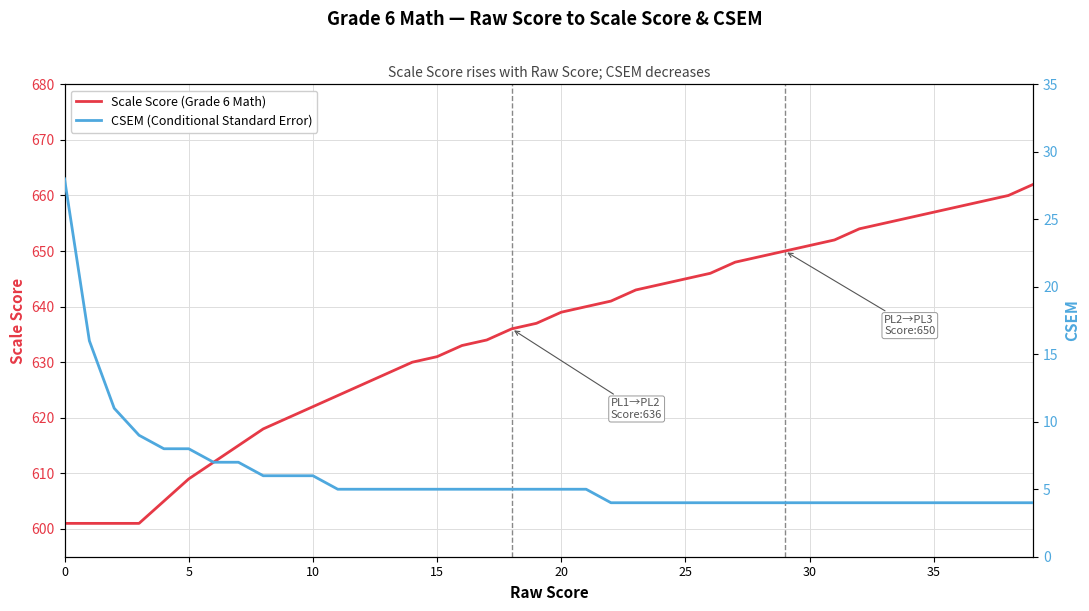

What is the lowest value of the Scale Score (Grade 6 Math) series?

601